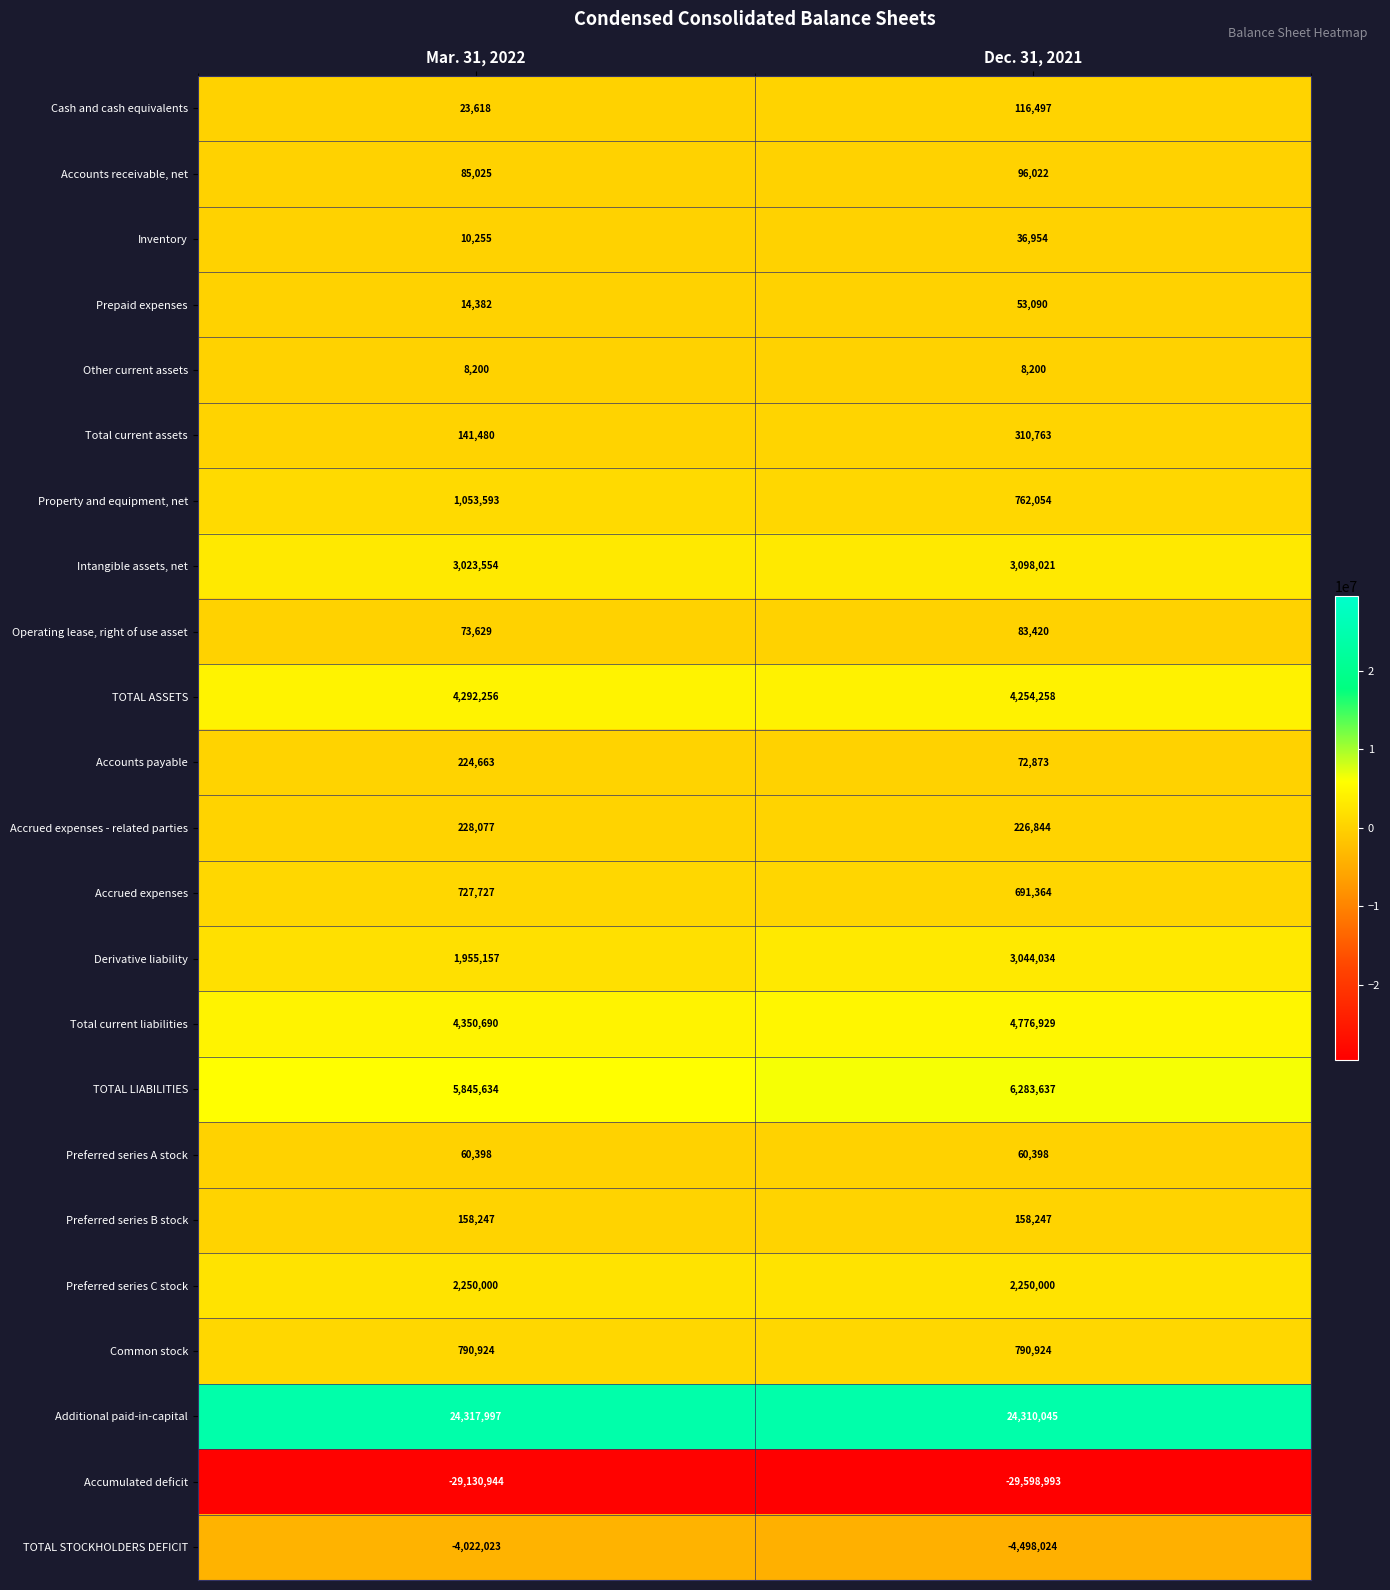

What value does the Derivative liability series have at Mar. 31, 2022, to the nearest 100?

1955200